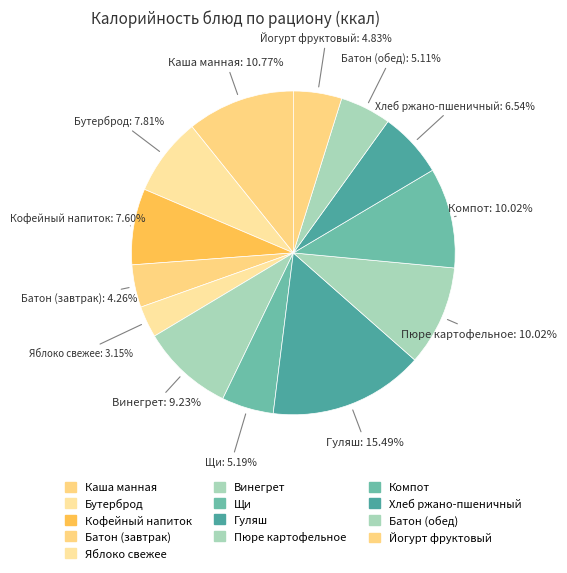

What is the ratio of the value at Йогурт фруктовый to the value at Винегрет?

0.5